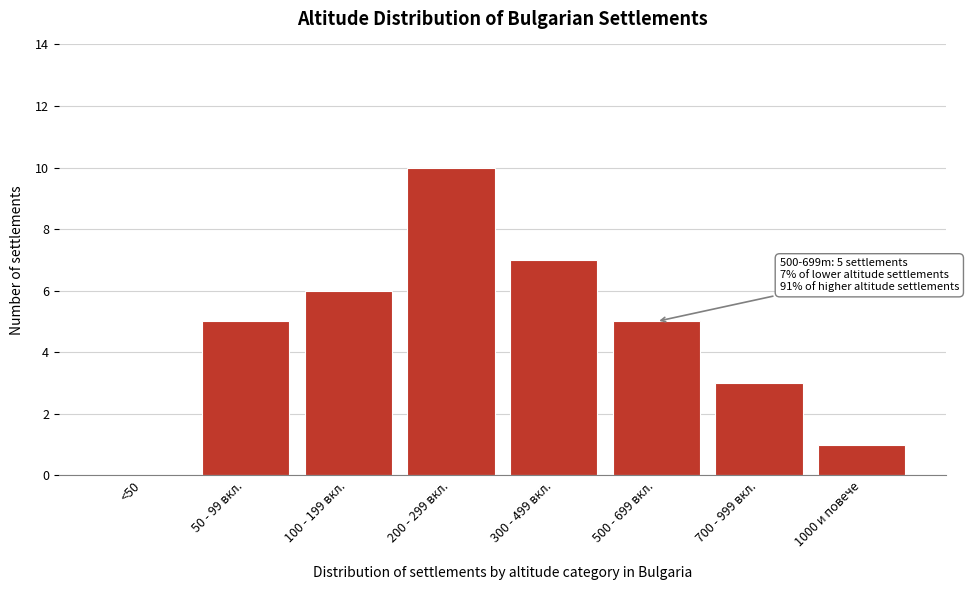

Reading left to right, transcribe all the data shown in this chart.

<50=0	50 - 99 вкл.=5	100 - 199 вкл.=6	200 - 299 вкл.=10	300 - 499 вкл.=7	500 - 699 вкл.=5	700 - 999 вкл.=3	1000 и повече=1